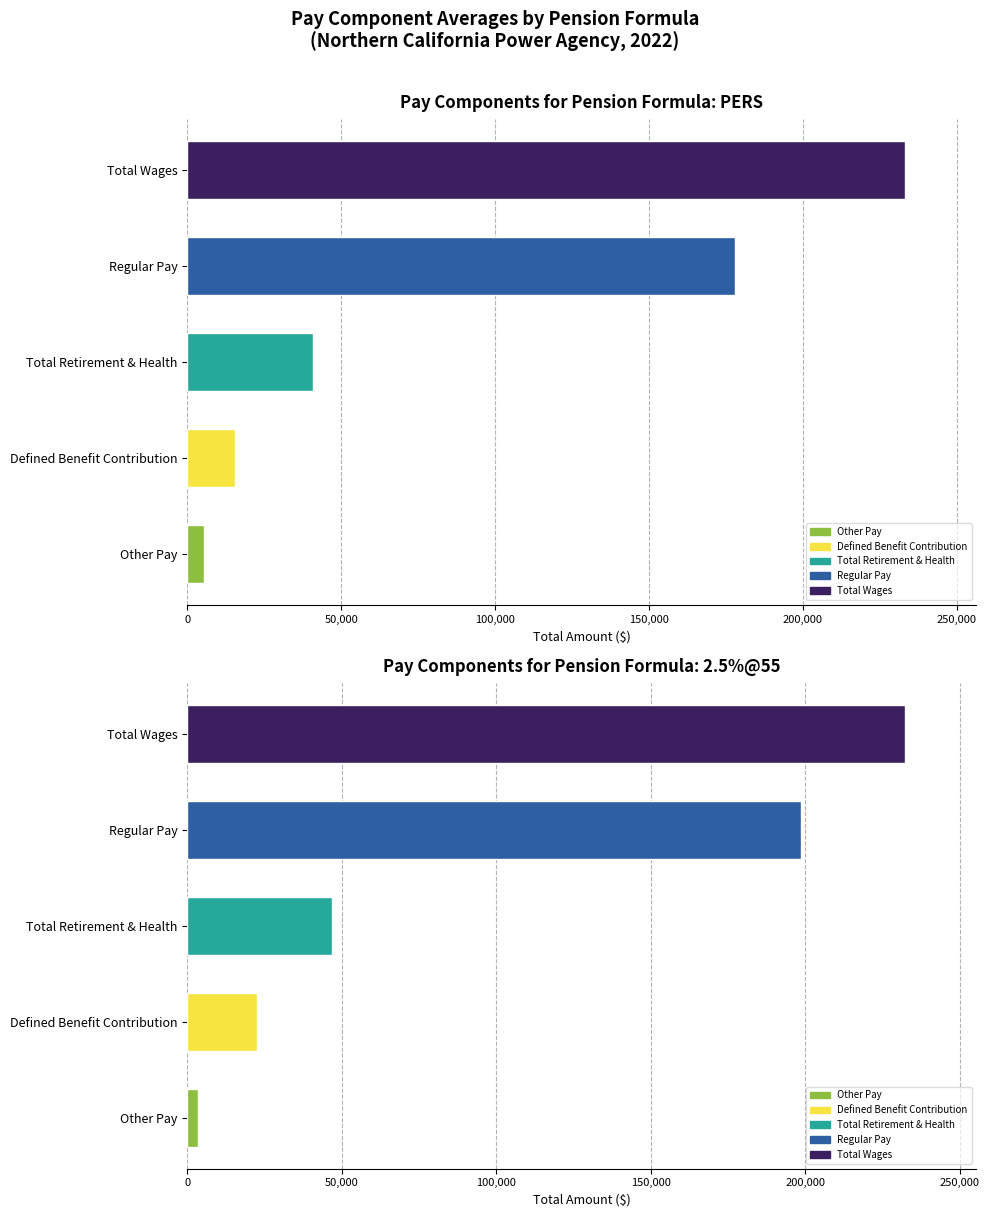

Which series has the largest range (max minus min)?

RegularPay